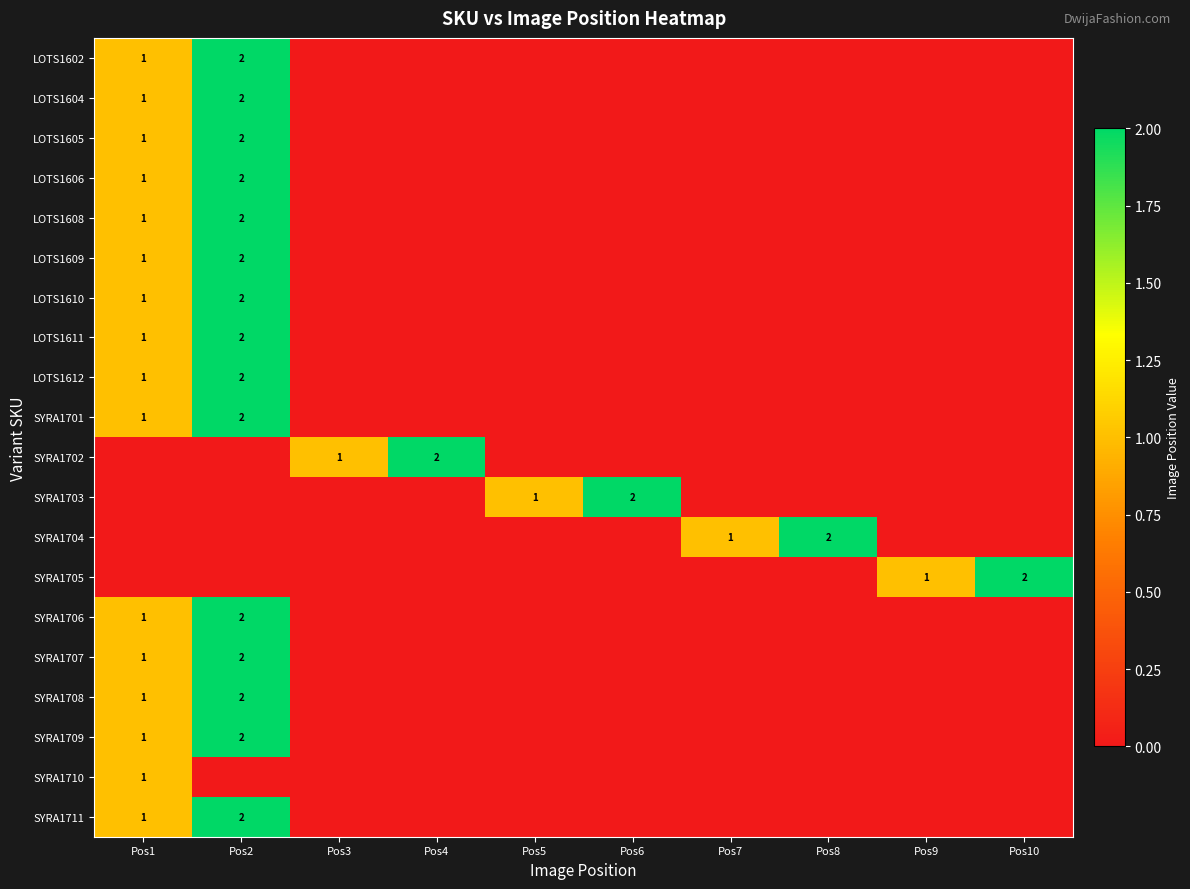

How many LOTS1605 values are between 0 and 1?

9